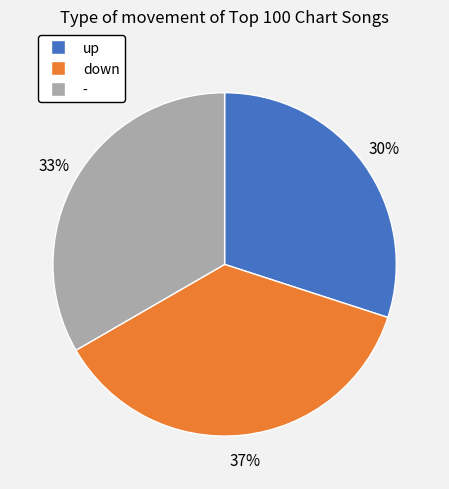

Count the number of slices in the pie.

3